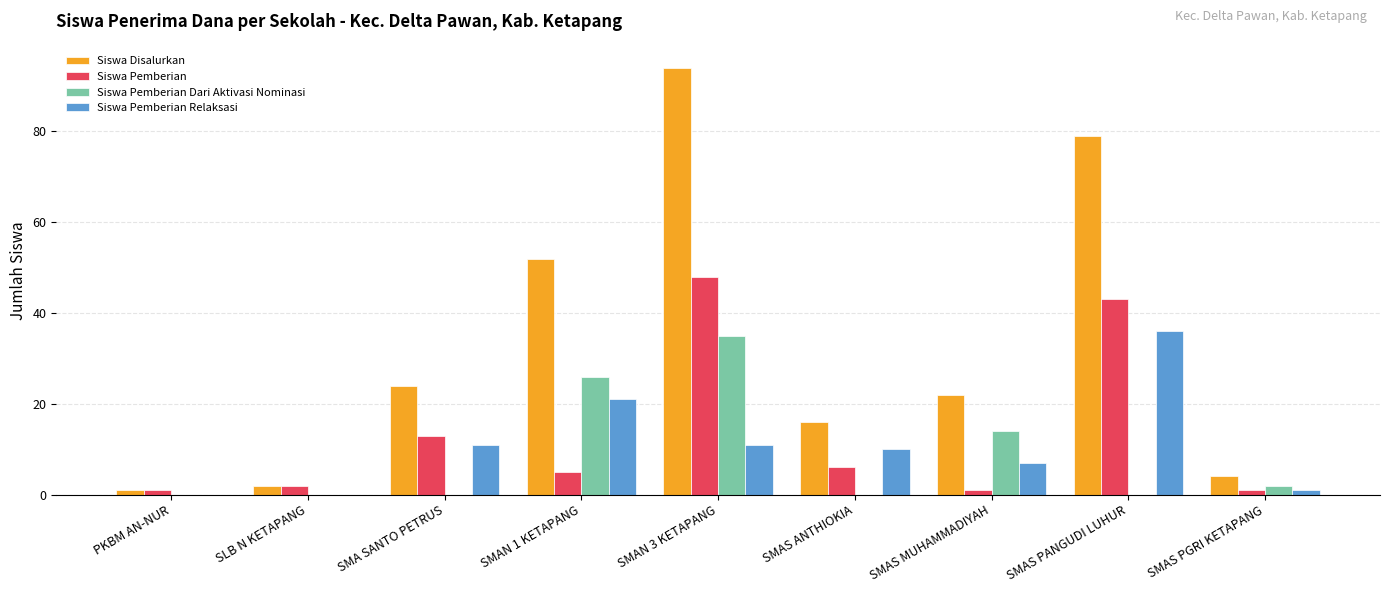

The value of Siswa Pemberian Relaksasi at SLB N KETAPANG is 0. True or false?

True